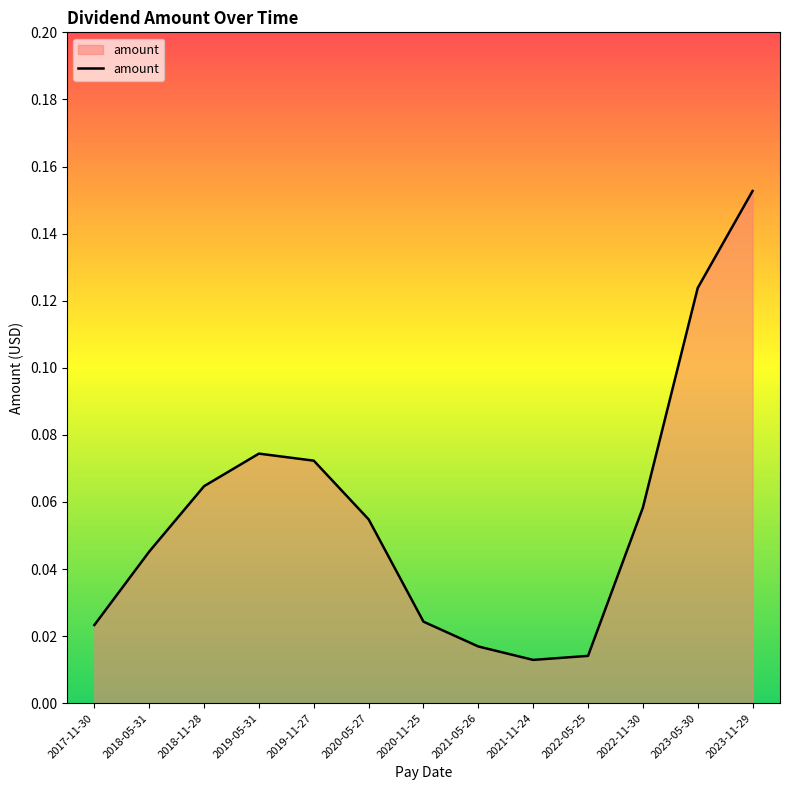

True or false: there are more than 2 points higher than both neighbors.

False